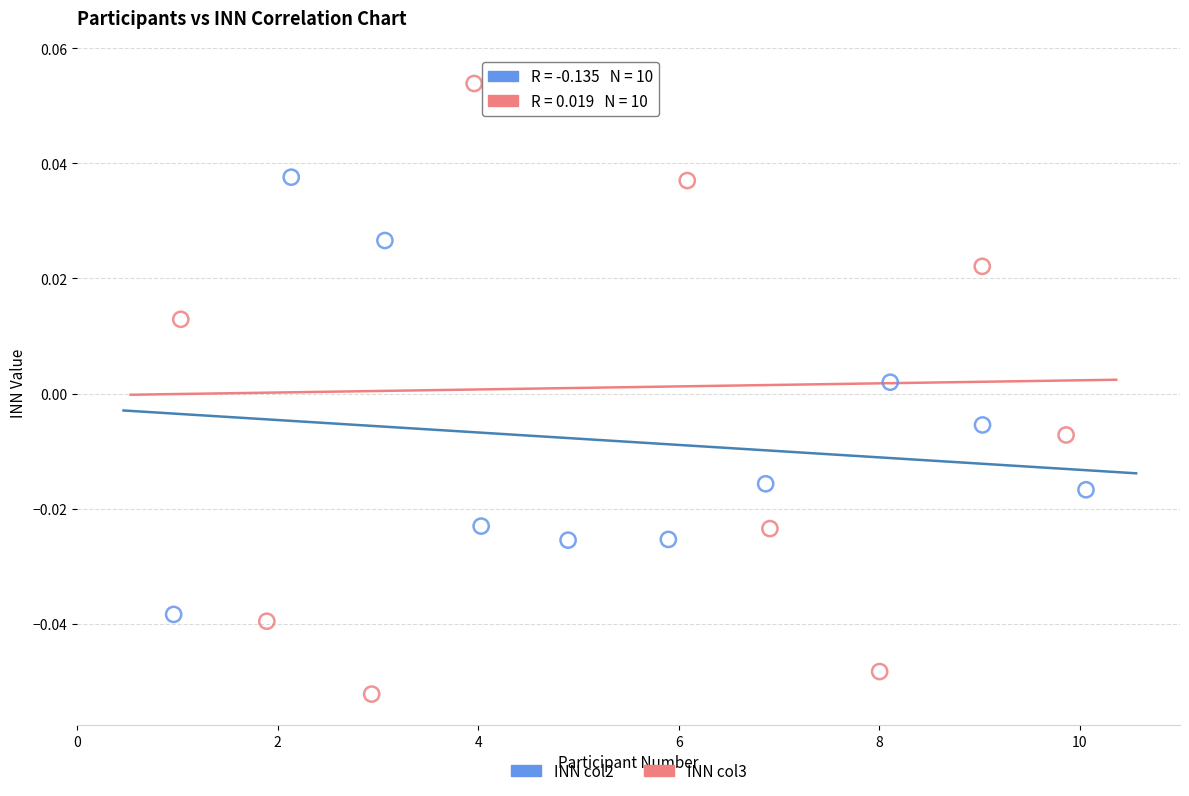

Which series reaches the minimum Y coordinate?

INN col3